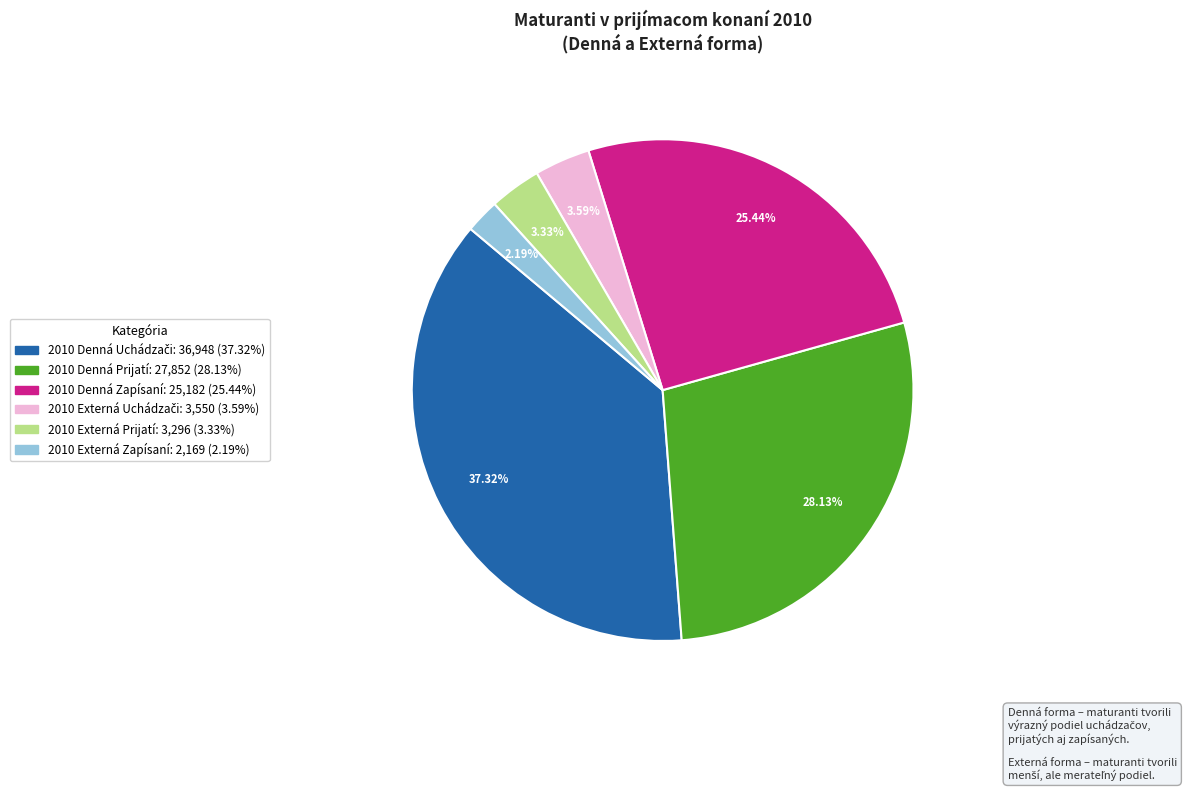

Is there a majority slice in this chart?

No